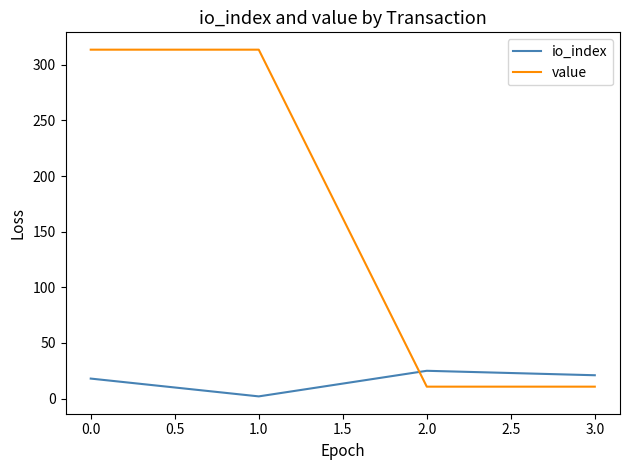

Reading right to left, what are all the values shown in this chart?

io_index: 21.0	25.0	2.0	18.0
value: 10.7	10.7	313.6	313.6